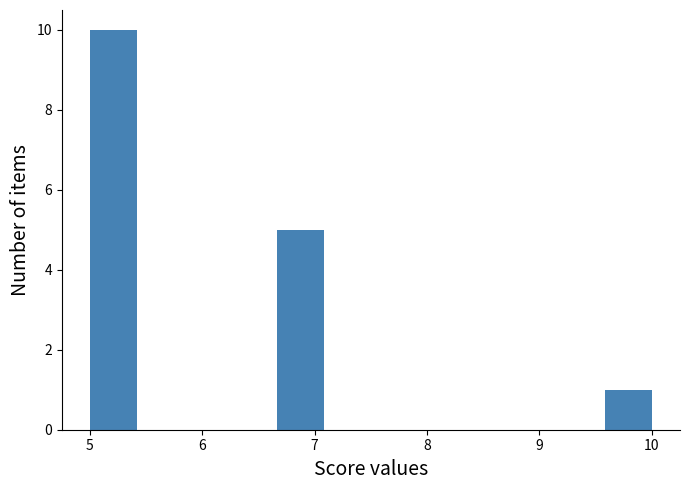

Reading left to right, list every bar in this chart as the range it spans on the x-axis followed by its height. Neither the bar edges nor the heights are printed on the chart, so give them approximately, as read against the axes.

5.0 to 5.4: 10
5.4 to 5.8: 0
5.8 to 6.3: 0
6.3 to 6.7: 0
6.7 to 7.1: 5
7.1 to 7.5: 0
7.5 to 7.9: 0
7.9 to 8.3: 0
8.3 to 8.8: 0
8.8 to 9.2: 0
9.2 to 9.6: 0
9.6 to 10.0: 1